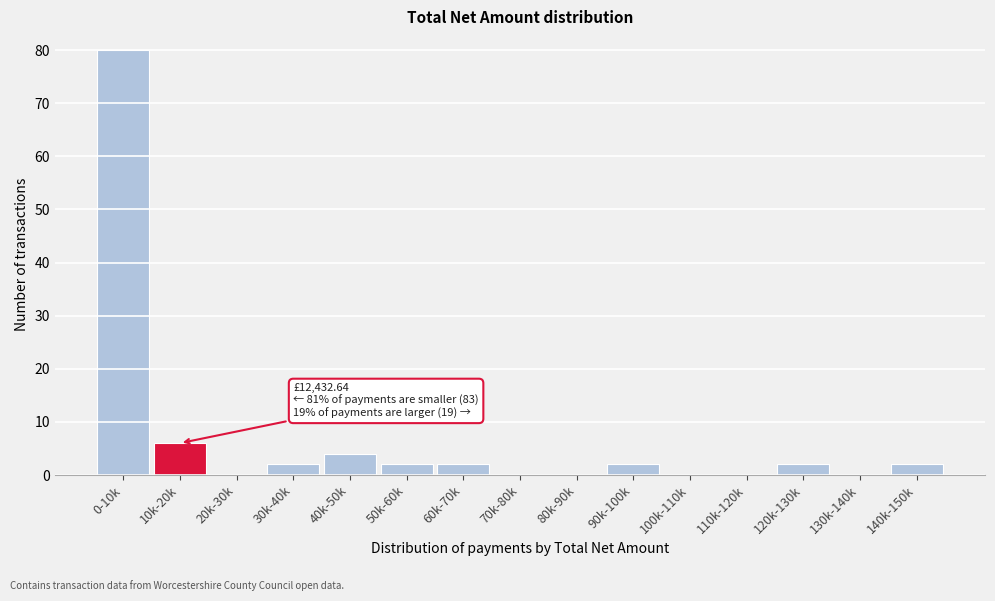

Reading left to right, transcribe all the data shown in this chart.

0-10k=80	10k-20k=6	20k-30k=0	30k-40k=2	40k-50k=4	50k-60k=2	60k-70k=2	70k-80k=0	80k-90k=0	90k-100k=2	100k-110k=0	110k-120k=0	120k-130k=2	130k-140k=0	140k-150k=2